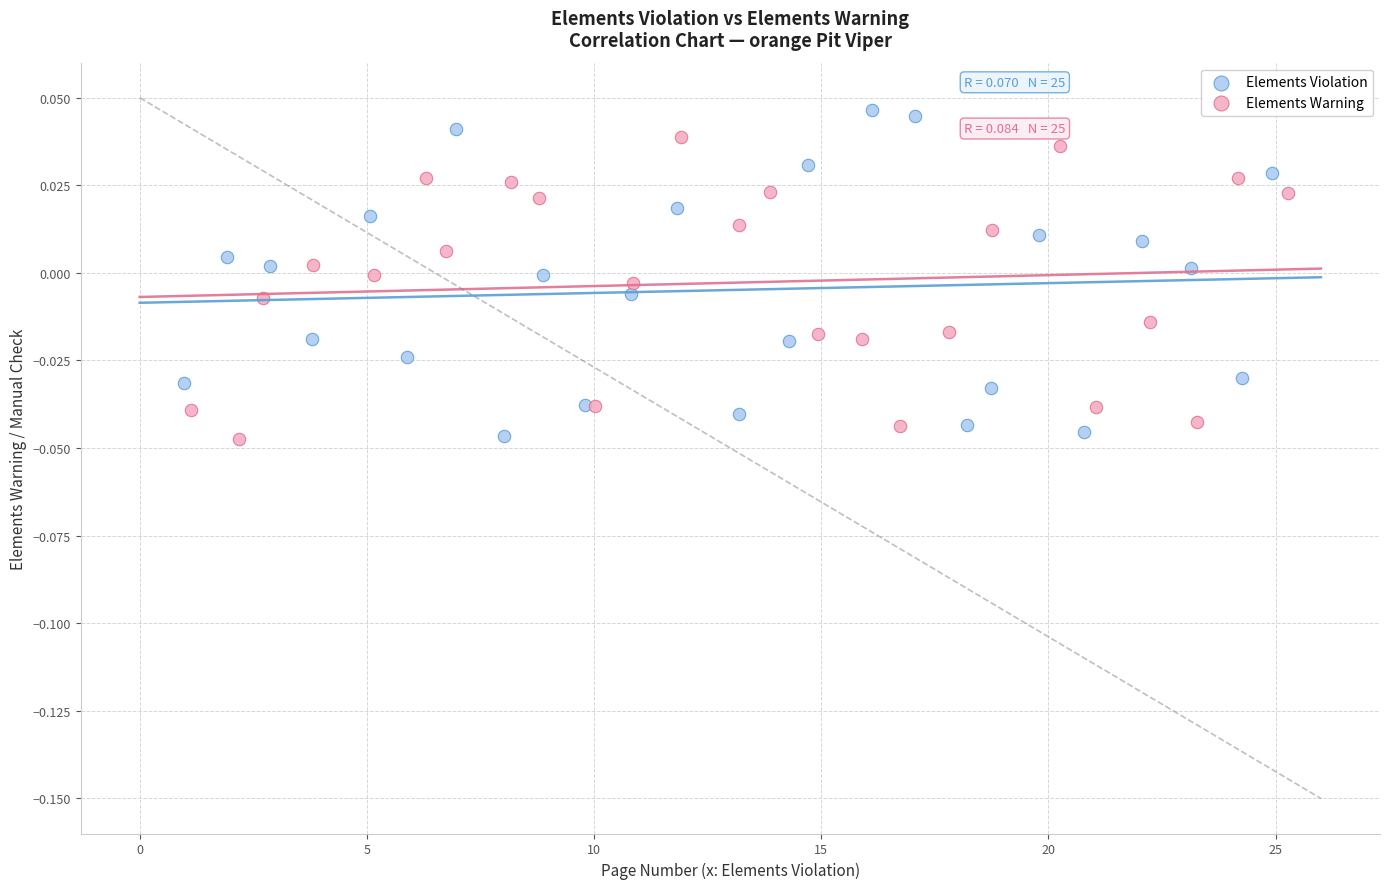

Which series reaches the maximum Y coordinate?

Elements Violation